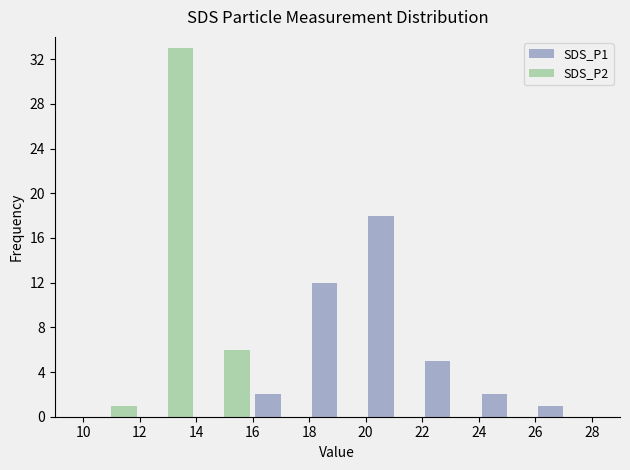

Are the bars horizontal?

No